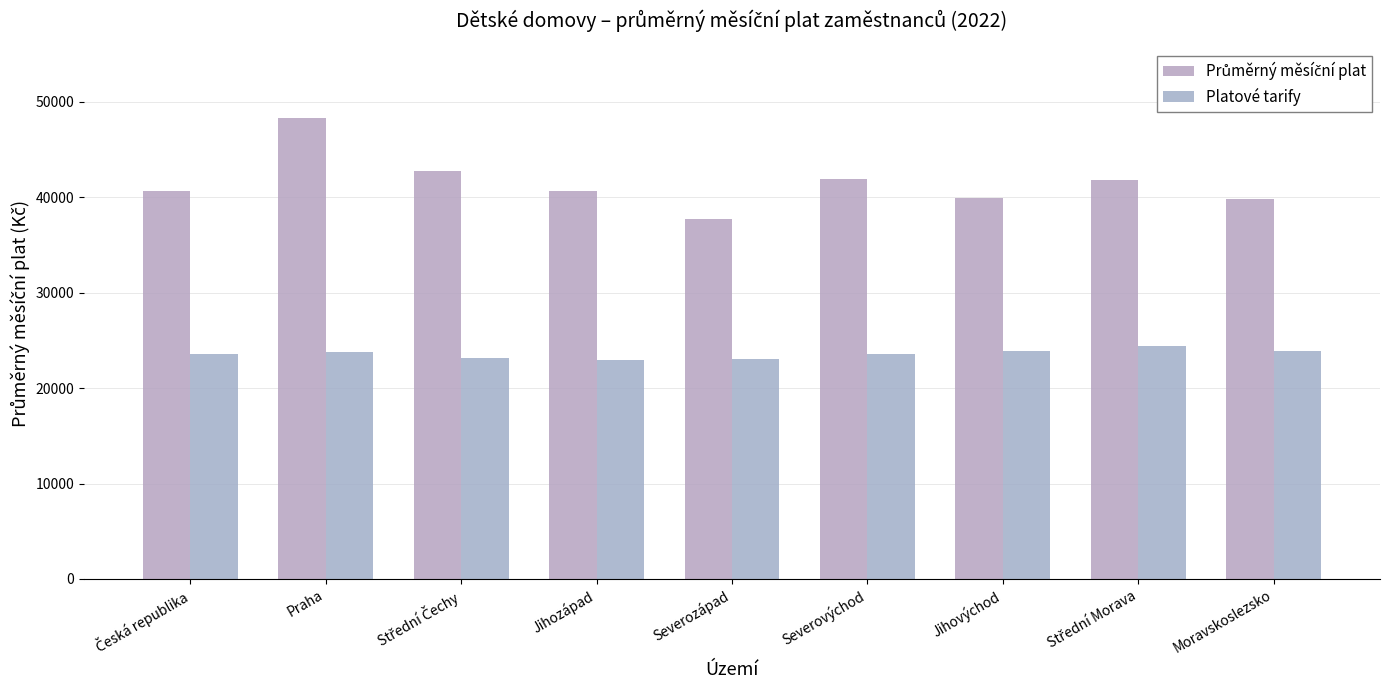

Where is Platové tarify nearest to the value 23718?

Praha